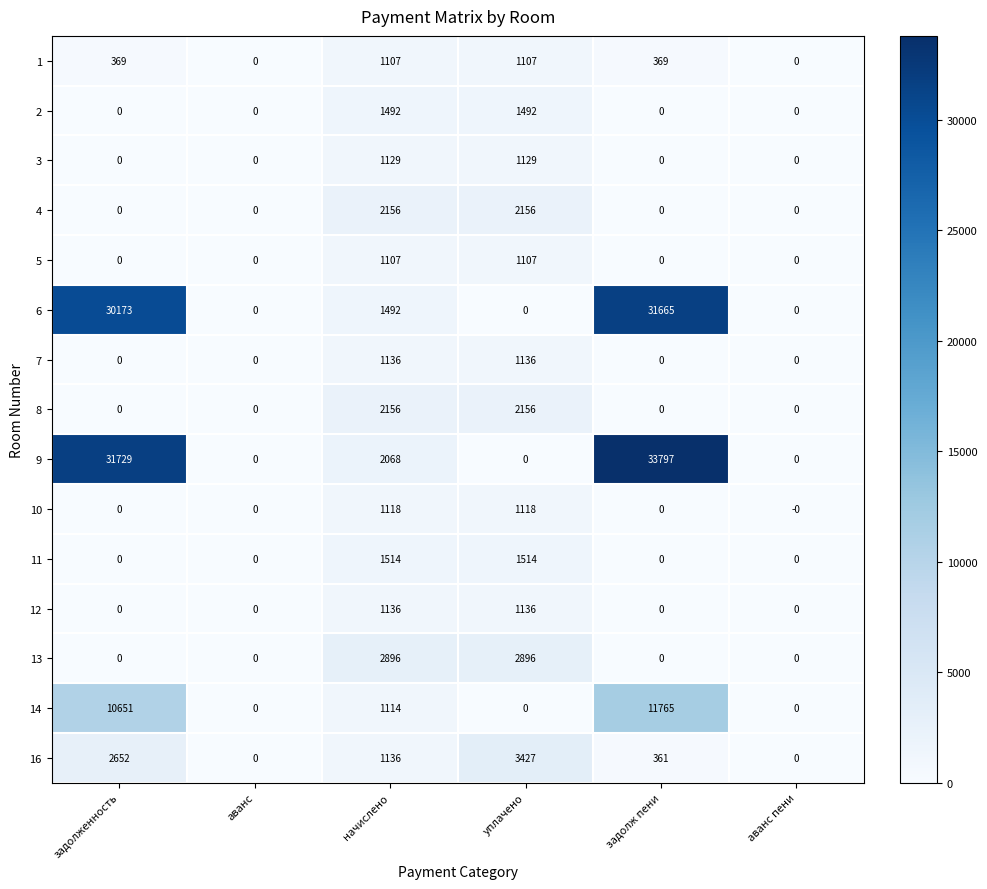

At how many categories does at least one series exceed 20346?

2